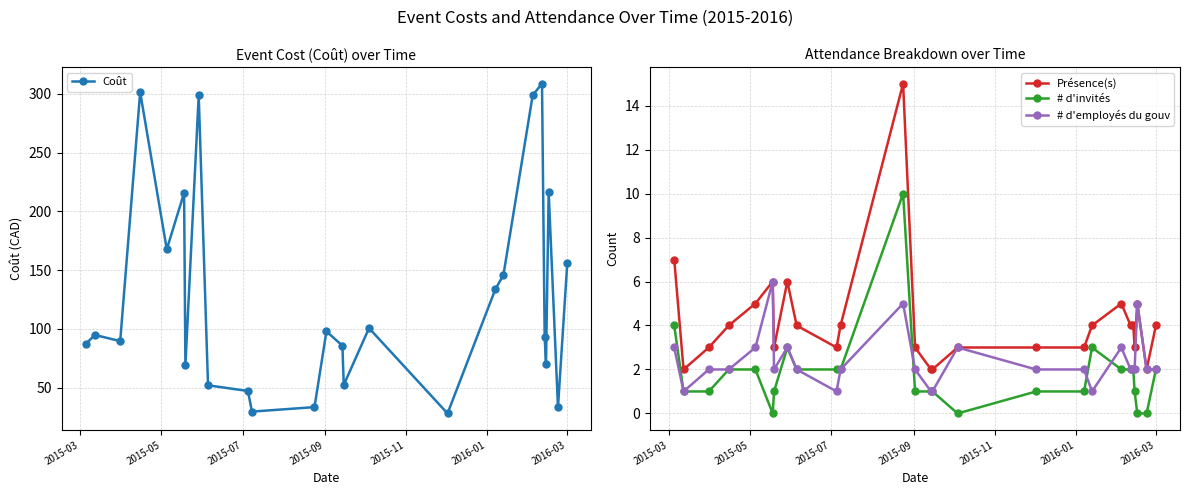

True or false: # d'invités and Présence(s) cross at least once.

False